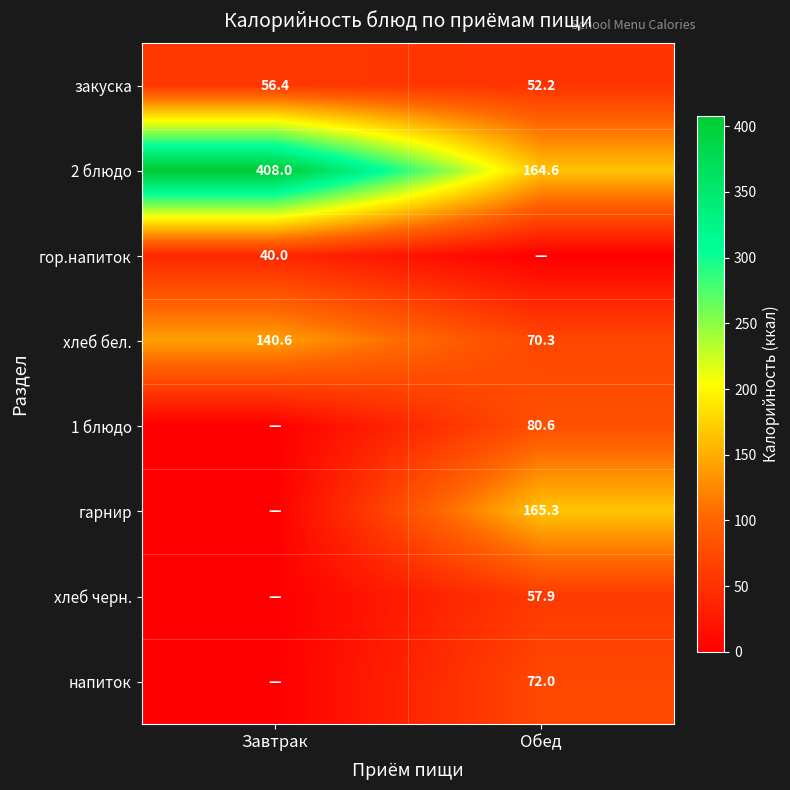

At which label is 2 блюдо closest to 286?

Обед